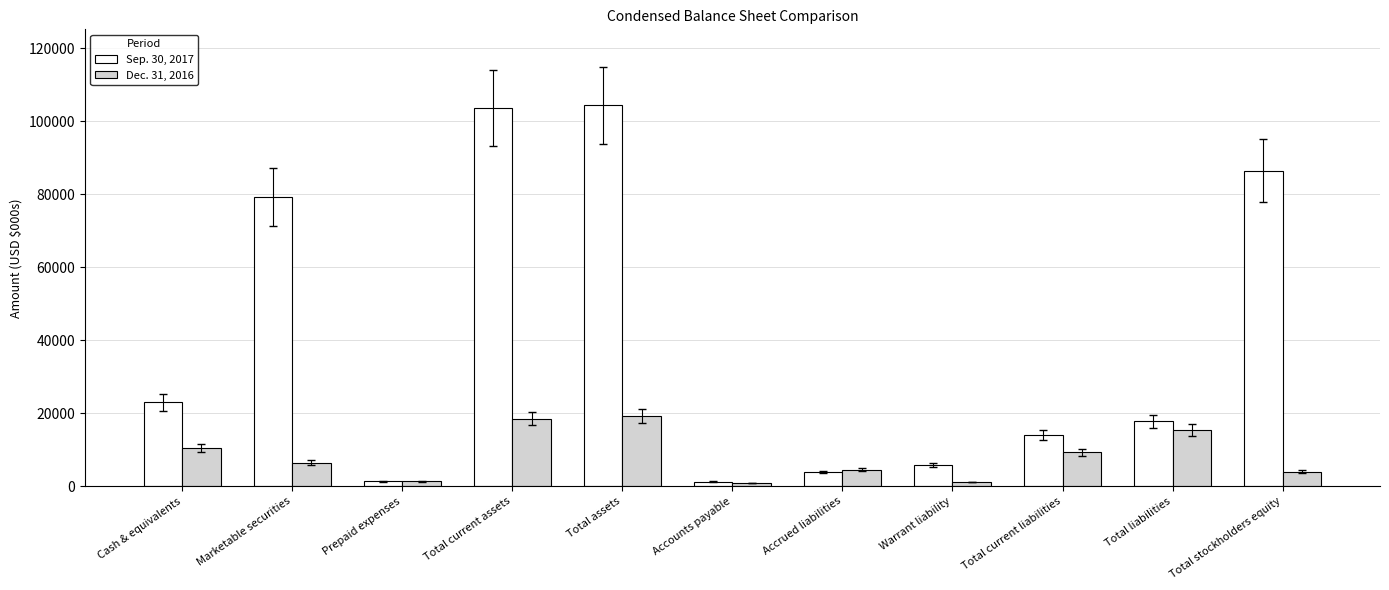

What is the approximate value of Sep. 30, 2017 at Total current assets?

103659